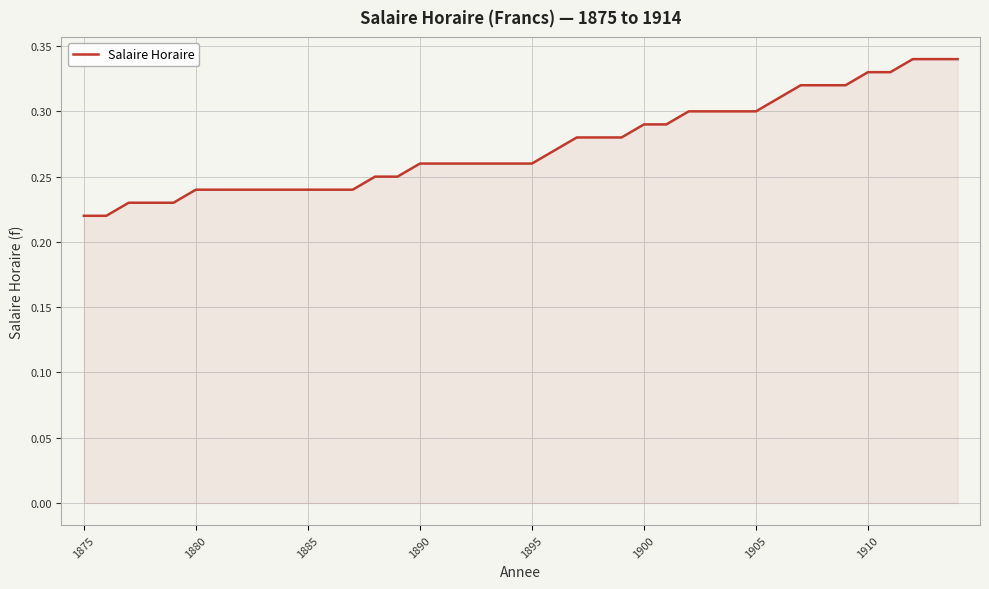

What is the greatest value displayed?

0.3